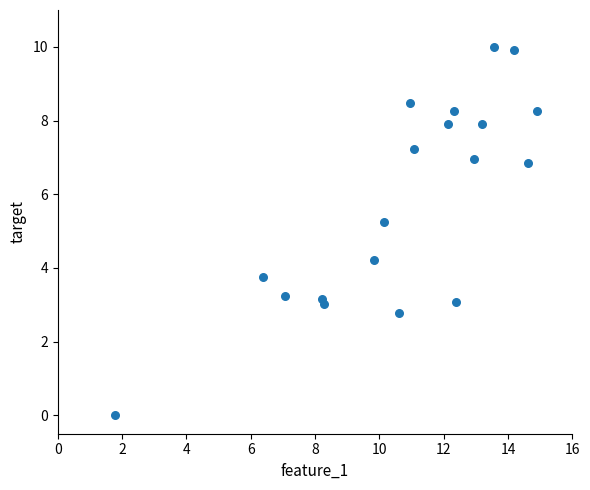

What Y value in the scatter plot is closest to 5?

5.2